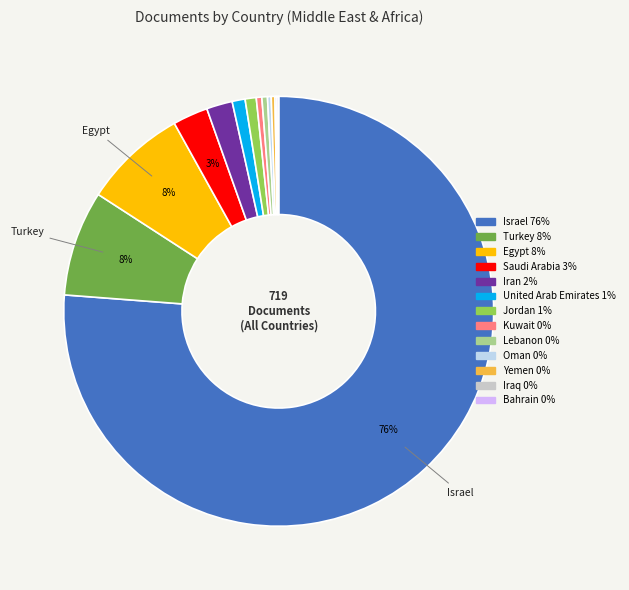

Which category has the biggest portion of the pie?

Israel